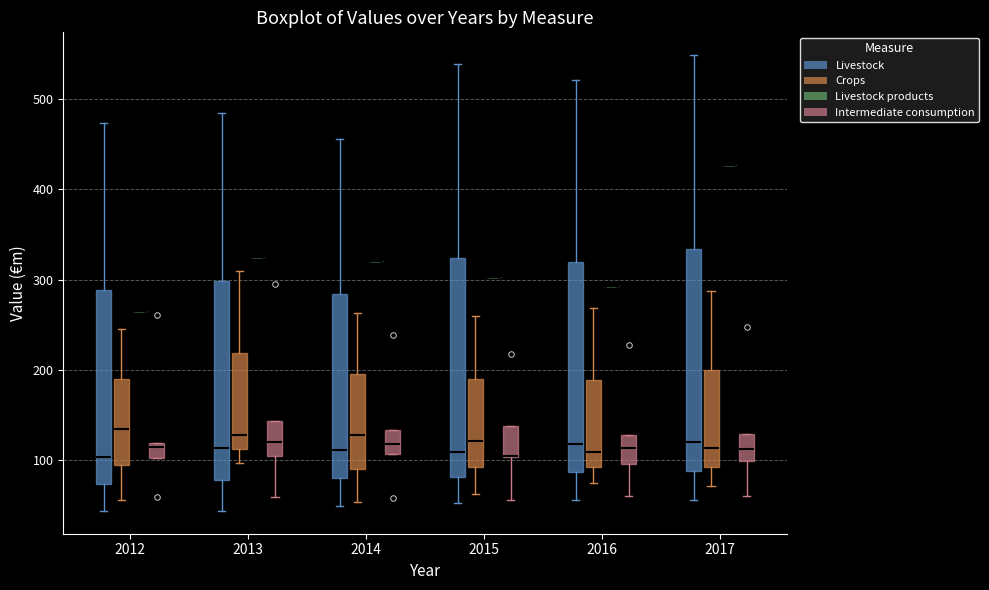

Reading left to right, read every box against the y-axis: the position of its median line, the range the box covers, and the ends of its whiskers. The values are not printed on the chart, so give them approximately, as read against the axis.

2012 (Livestock): median 100, box 70 to 290, whiskers 40 to 470
2012 (Crops): median 130, box 100 to 190, whiskers 60 to 250
2012 (Livestock products): box collapsed to a line at 270, whiskers 270 to 270
2012 (Intermediate consumption): median 110, box 100 to 120, whiskers 100 to 120
2013 (Livestock): median 110, box 80 to 300, whiskers 40 to 480
2013 (Crops): median 130, box 110 to 220, whiskers 100 to 310
2013 (Livestock products): box collapsed to a line at 320, whiskers 320 to 320
2013 (Intermediate consumption): median 120, box 110 to 140, whiskers 60 to 140
2014 (Livestock): median 110, box 80 to 280, whiskers 50 to 460
2014 (Crops): median 130, box 90 to 200, whiskers 50 to 260
2014 (Livestock products): box collapsed to a line at 320, whiskers 320 to 320
2014 (Intermediate consumption): median 120, box 110 to 130, whiskers 110 to 130
2015 (Livestock): median 110, box 80 to 320, whiskers 50 to 540
2015 (Crops): median 120, box 90 to 190, whiskers 60 to 260
2015 (Livestock products): box collapsed to a line at 300, whiskers 300 to 300
2015 (Intermediate consumption): median 100 (drawn on the box's lower edge), box 100 to 140, whiskers 60 to 140
2016 (Livestock): median 120, box 90 to 320, whiskers 60 to 520
2016 (Crops): median 110, box 90 to 190, whiskers 80 to 270
2016 (Livestock products): box collapsed to a line at 290, whiskers 290 to 290
2016 (Intermediate consumption): median 110, box 100 to 130, whiskers 60 to 130
2017 (Livestock): median 120, box 90 to 330, whiskers 60 to 550
2017 (Crops): median 110, box 90 to 200, whiskers 70 to 290
2017 (Livestock products): box collapsed to a line at 430, whiskers 430 to 430
2017 (Intermediate consumption): median 110, box 100 to 130, whiskers 60 to 130